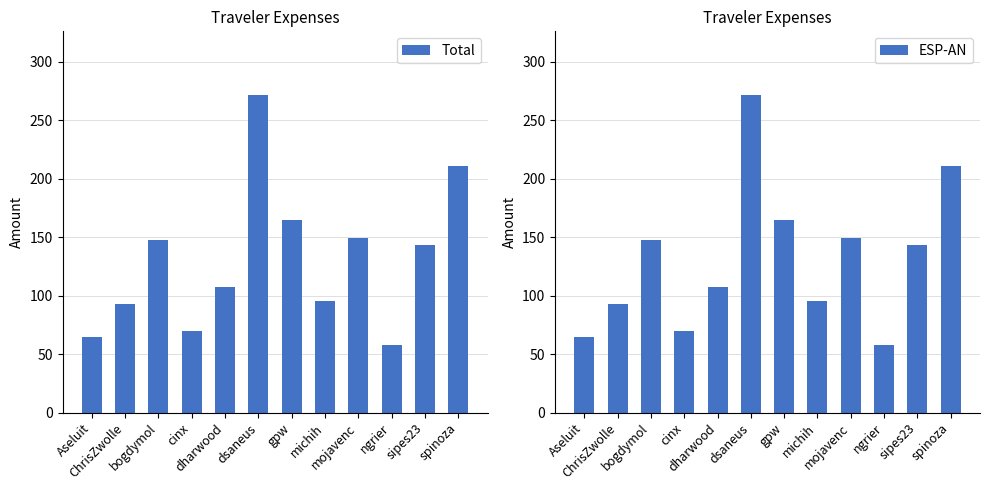

How many distinct data groups are displayed?

2